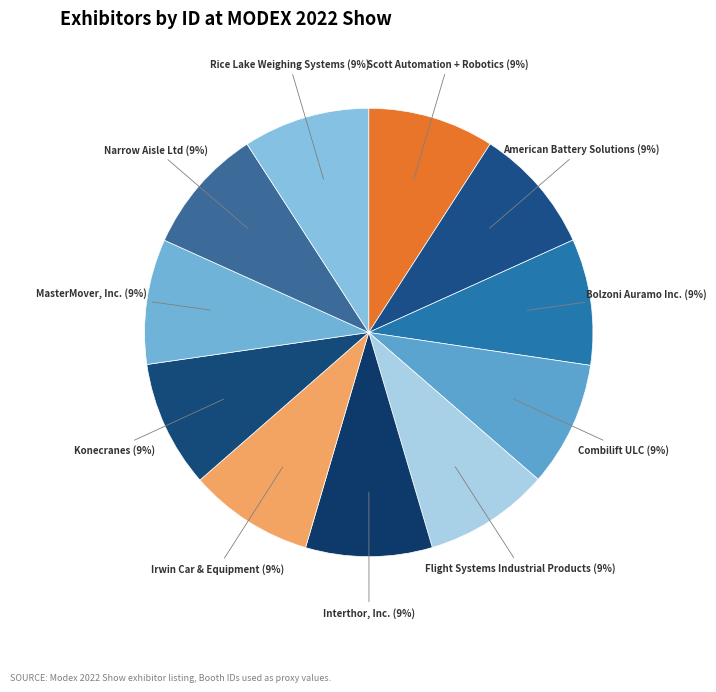

Is there any slice that represents more than half of the pie?

No